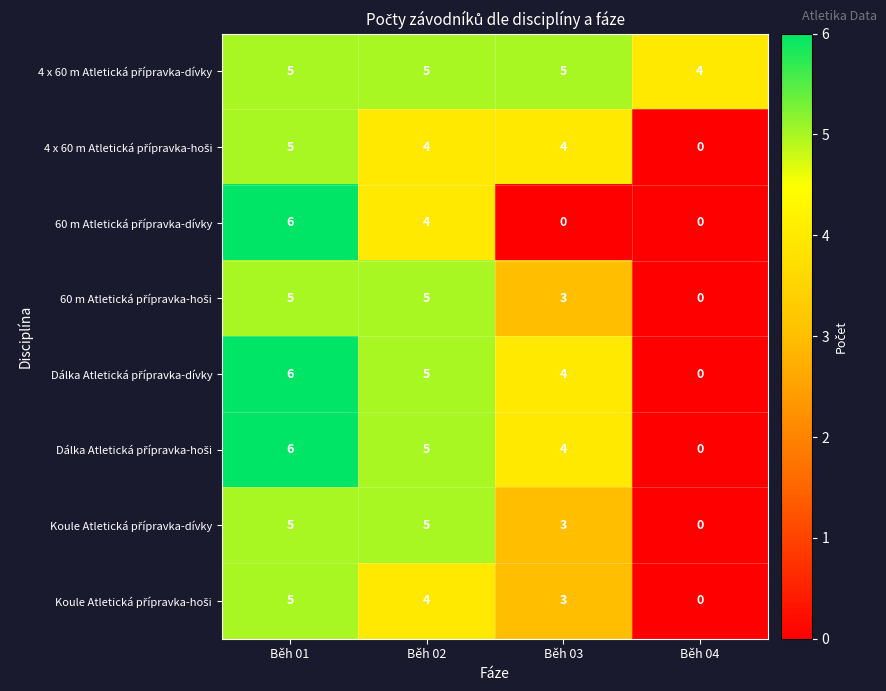

At which category is the sum across all series the highest?

Běh 01